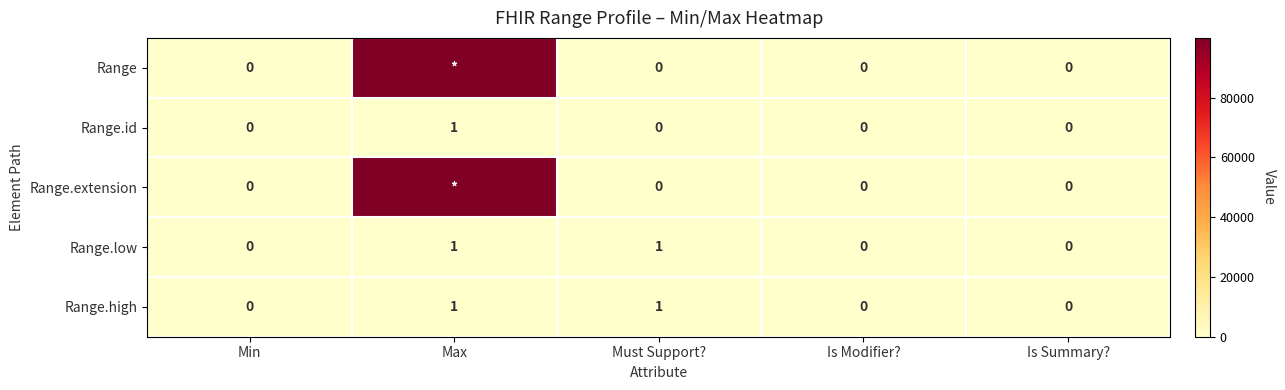

What is the maximum value shown in the chart?

99999